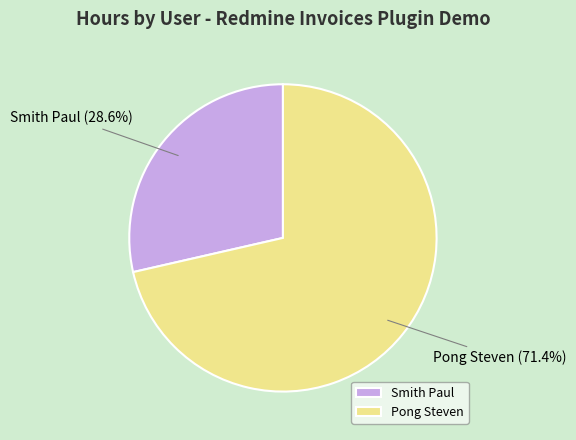

Is there a majority slice in this chart?

Yes